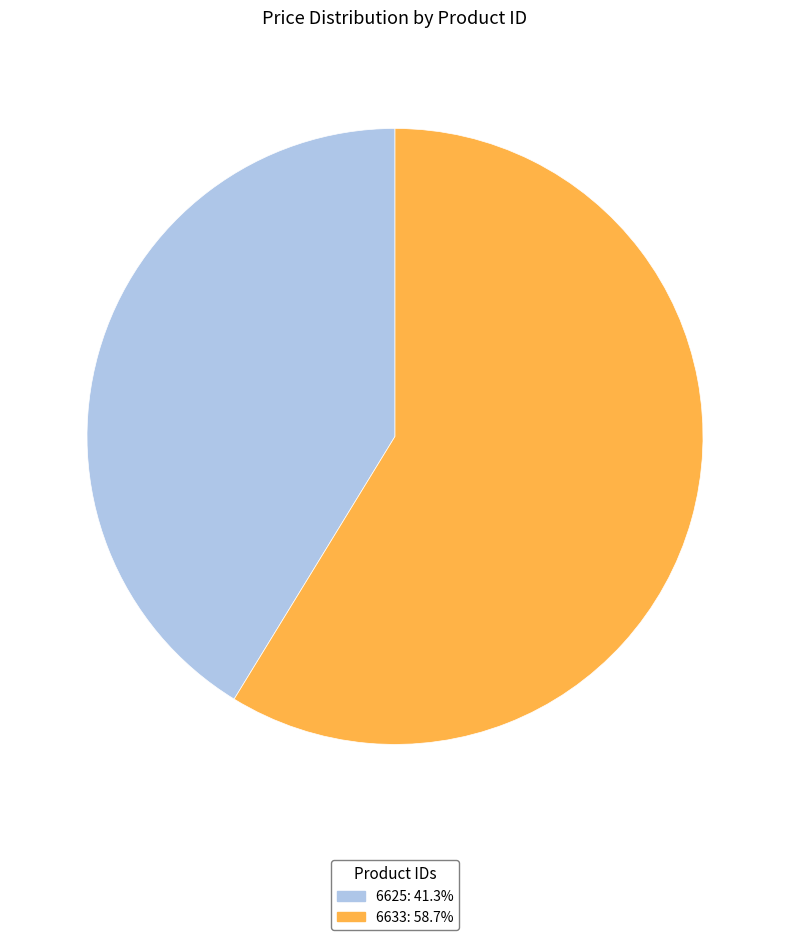

Rank the categories by value from highest to lowest.

6633, 6625